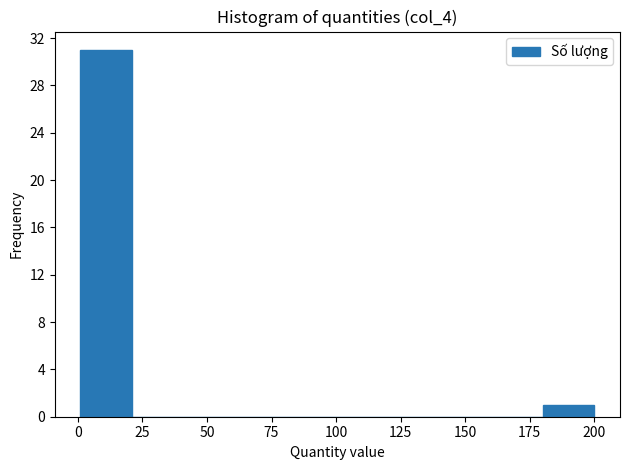

Around what value on the x-axis is the tallest bar? Give the approximate position of its centre, as read against the axis.

10